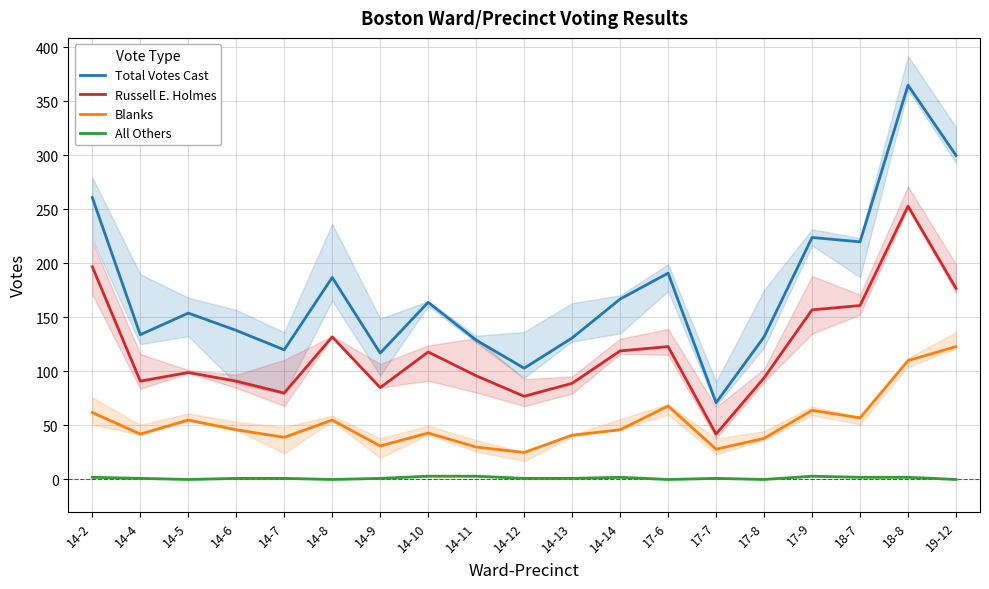

At which label does Total Votes Cast first exceed 154?

14-2